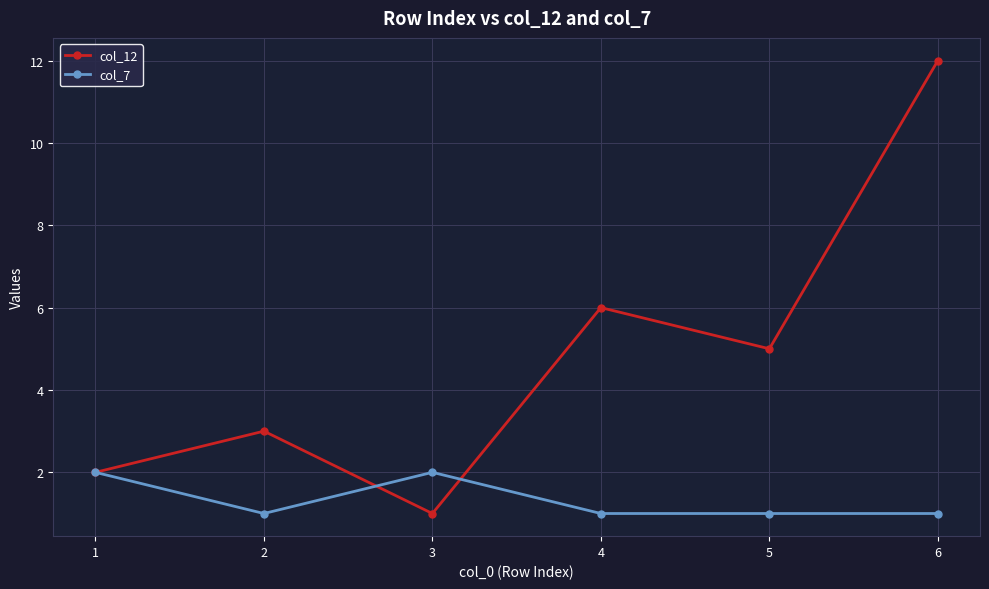

At which category is the sum across all series the highest?

6